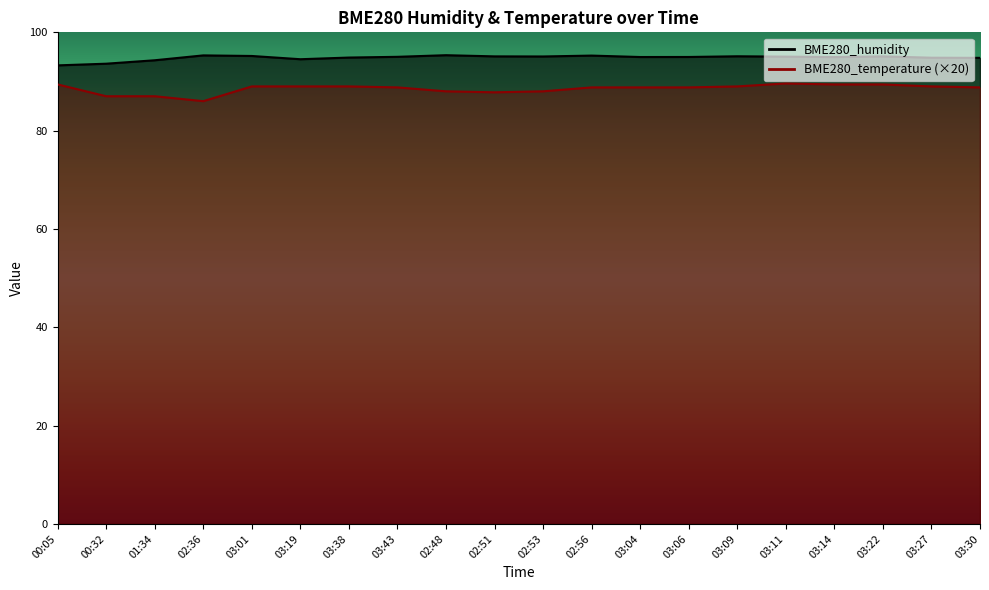

Between 01:34 and 03:09, which series saw the biggest shift?

BME280_temperature